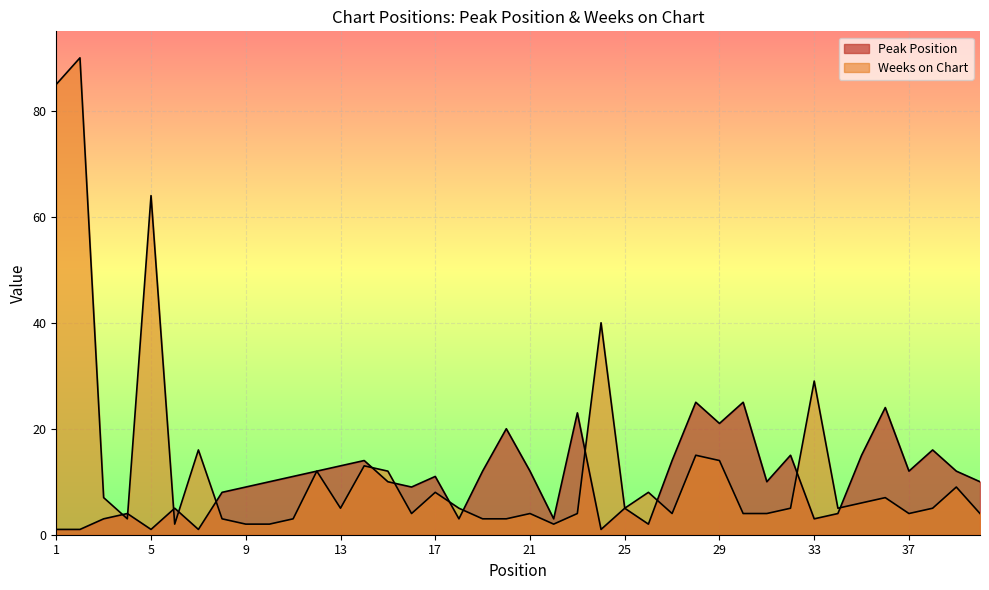

Where is Weeks on Chart nearest to the value 46?

24